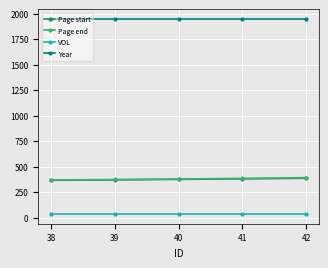

What are all the series names shown in the legend?

Page start, Page end, VOL, Year